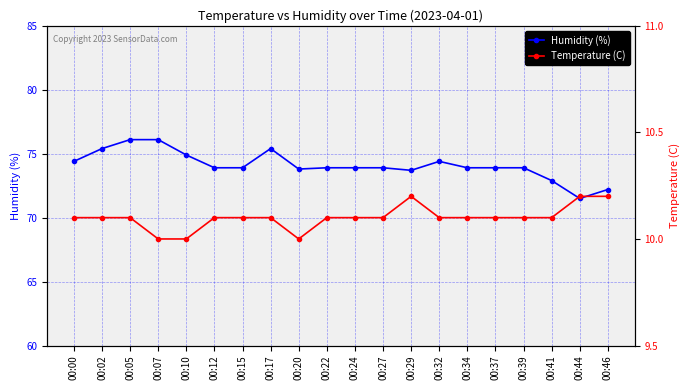

What is the value of the Humidity (%) point at the 11th from the left?

73.9